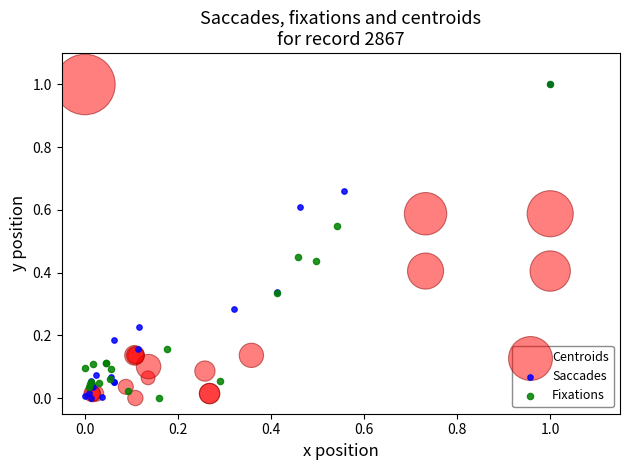

What are all the series names shown in the legend?

Centroids, Saccades, Fixations